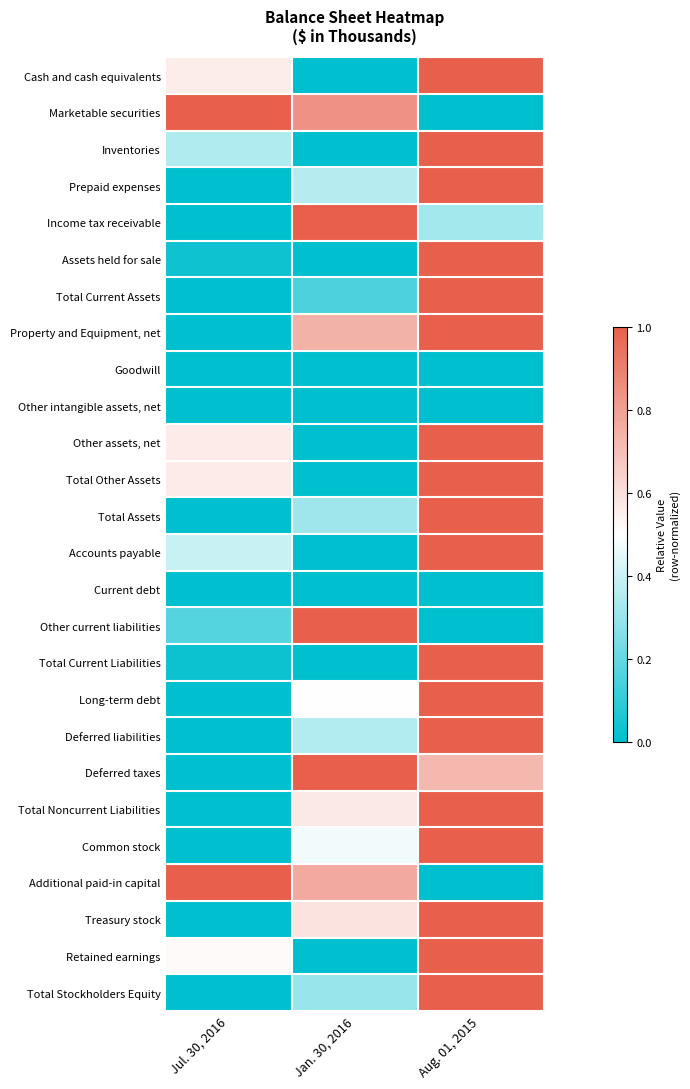

Reading left to right, list all the values displayed in this chart.

Cash and cash equivalents: Jul. 30, 2016=0.6	Jan. 30, 2016=0.0	Aug. 01, 2015=1.0
Marketable securities: Jul. 30, 2016=1.0	Jan. 30, 2016=0.8	Aug. 01, 2015=0.0
Inventories: Jul. 30, 2016=0.3	Jan. 30, 2016=0.0	Aug. 01, 2015=1.0
Prepaid expenses: Jul. 30, 2016=0.0	Jan. 30, 2016=0.4	Aug. 01, 2015=1.0
Income tax receivable: Jul. 30, 2016=0.0	Jan. 30, 2016=1.0	Aug. 01, 2015=0.3
Assets held for sale: Jul. 30, 2016=0.0	Jan. 30, 2016=0.0	Aug. 01, 2015=1.0
Total Current Assets: Jul. 30, 2016=0.0	Jan. 30, 2016=0.1	Aug. 01, 2015=1.0
Property and Equipment, net: Jul. 30, 2016=0.0	Jan. 30, 2016=0.7	Aug. 01, 2015=1.0
Goodwill: Jul. 30, 2016=0.0	Jan. 30, 2016=0.0	Aug. 01, 2015=0.0
Other intangible assets, net: Jul. 30, 2016=0.0	Jan. 30, 2016=0.0	Aug. 01, 2015=0.0
Other assets, net: Jul. 30, 2016=0.6	Jan. 30, 2016=0.0	Aug. 01, 2015=1.0
Total Other Assets: Jul. 30, 2016=0.6	Jan. 30, 2016=0.0	Aug. 01, 2015=1.0
Total Assets: Jul. 30, 2016=0.0	Jan. 30, 2016=0.3	Aug. 01, 2015=1.0
Accounts payable: Jul. 30, 2016=0.4	Jan. 30, 2016=0.0	Aug. 01, 2015=1.0
Current debt: Jul. 30, 2016=0.0	Jan. 30, 2016=0.0	Aug. 01, 2015=0.0
Other current liabilities: Jul. 30, 2016=0.2	Jan. 30, 2016=1.0	Aug. 01, 2015=0.0
Total Current Liabilities: Jul. 30, 2016=0.0	Jan. 30, 2016=0.0	Aug. 01, 2015=1.0
Long-term debt: Jul. 30, 2016=0.0	Jan. 30, 2016=0.5	Aug. 01, 2015=1.0
Deferred liabilities: Jul. 30, 2016=0.0	Jan. 30, 2016=0.4	Aug. 01, 2015=1.0
Deferred taxes: Jul. 30, 2016=0.0	Jan. 30, 2016=1.0	Aug. 01, 2015=0.7
Total Noncurrent Liabilities: Jul. 30, 2016=0.0	Jan. 30, 2016=0.6	Aug. 01, 2015=1.0
Common stock: Jul. 30, 2016=0.0	Jan. 30, 2016=0.5	Aug. 01, 2015=1.0
Additional paid-in capital: Jul. 30, 2016=1.0	Jan. 30, 2016=0.8	Aug. 01, 2015=0.0
Treasury stock: Jul. 30, 2016=0.0	Jan. 30, 2016=0.6	Aug. 01, 2015=1.0
Retained earnings: Jul. 30, 2016=0.5	Jan. 30, 2016=0.0	Aug. 01, 2015=1.0
Total Stockholders Equity: Jul. 30, 2016=0.0	Jan. 30, 2016=0.3	Aug. 01, 2015=1.0